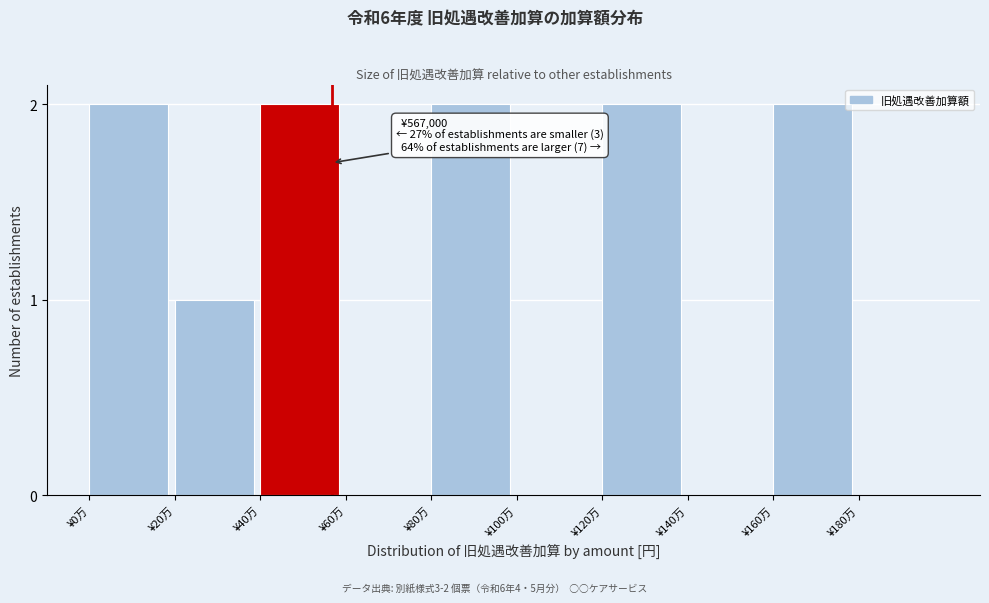

Reading left to right, transcribe all the data shown in this chart.

¥0万=2	¥20万=1	¥40万=2	¥60万=0	¥80万=2	¥100万=0	¥120万=2	¥140万=0	¥160万=2	¥180万=0